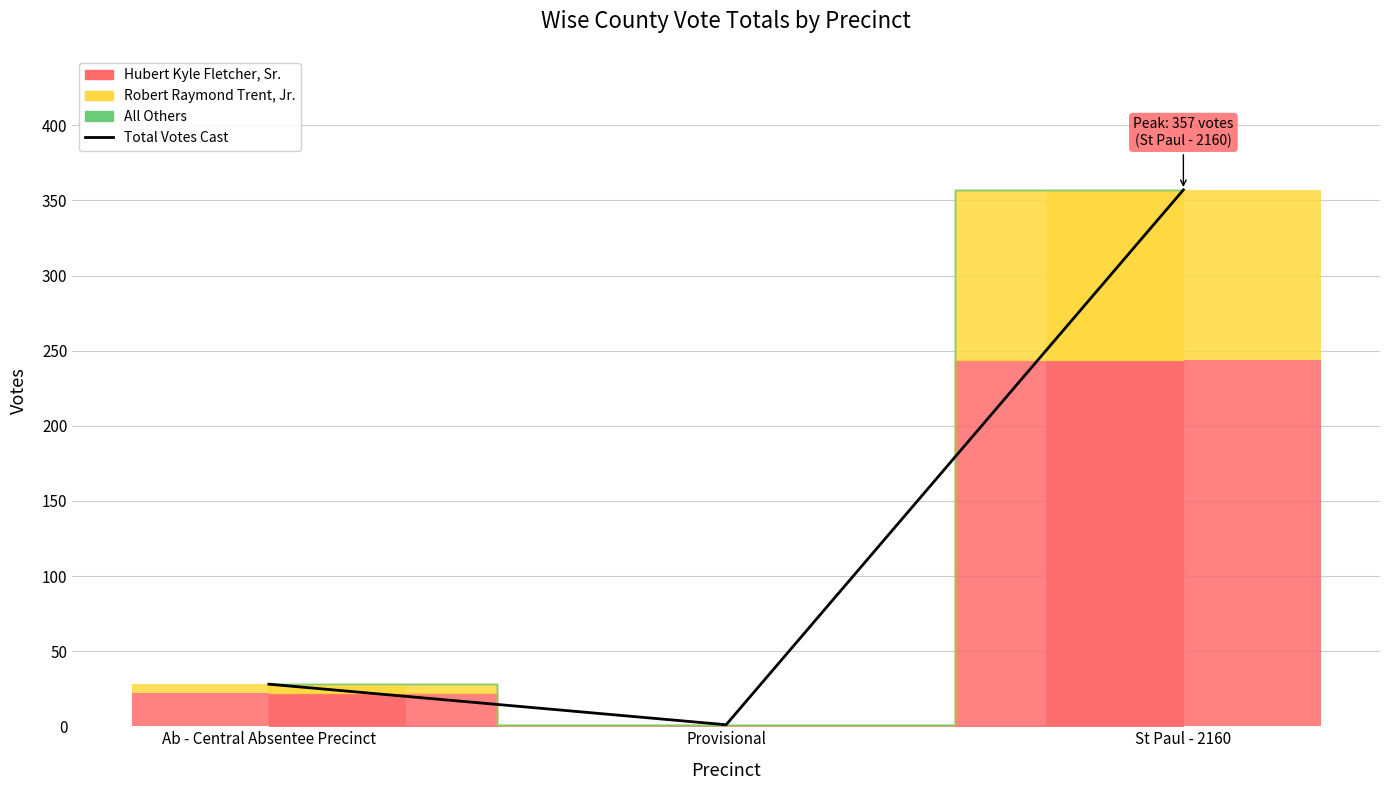

What is the value of the 2nd bar from the left?

1